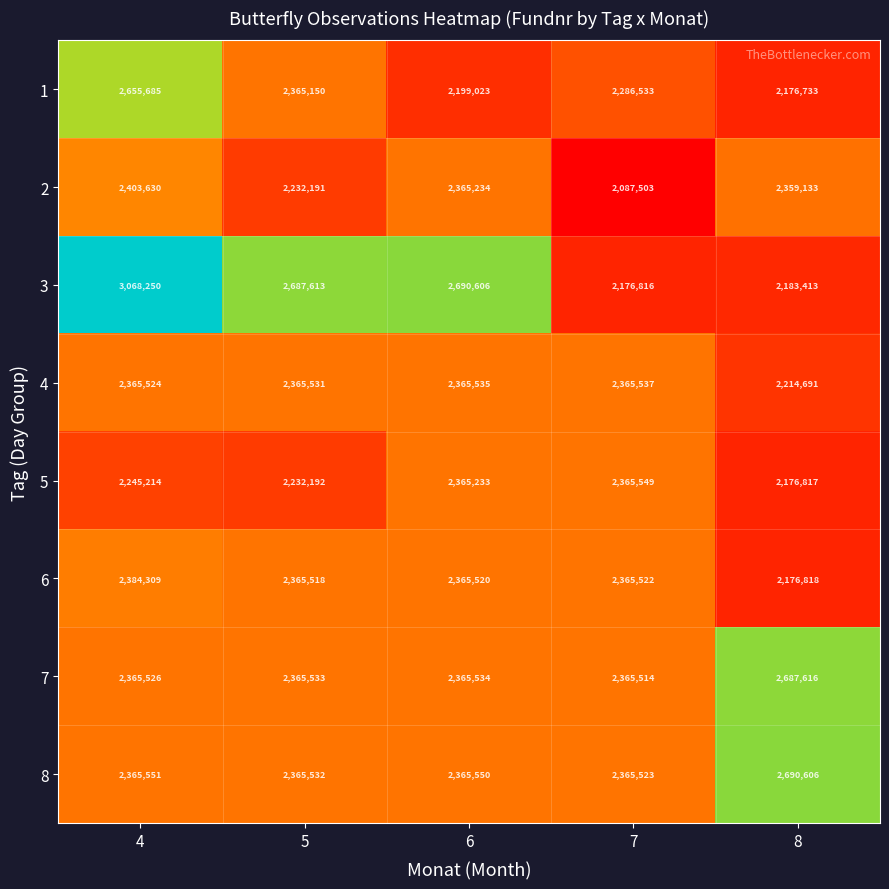

Which series has the widest spread of values?

3